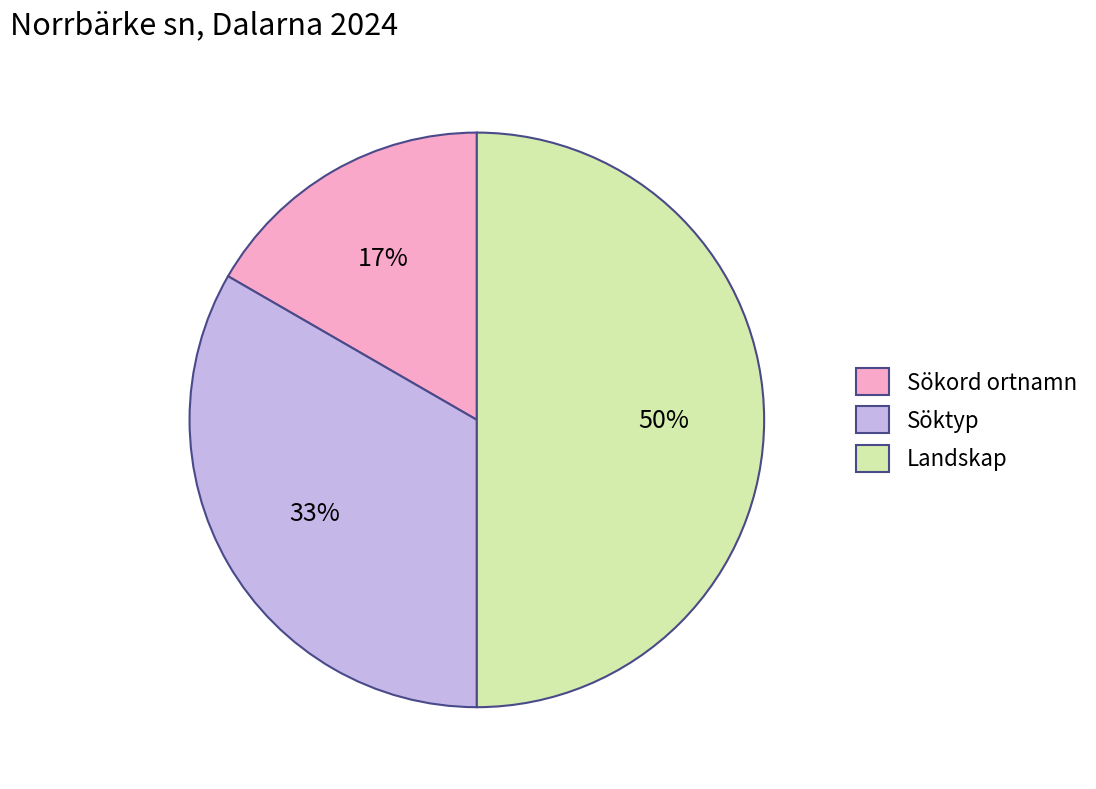

To the nearest percent, what is the average slice percentage?

33%